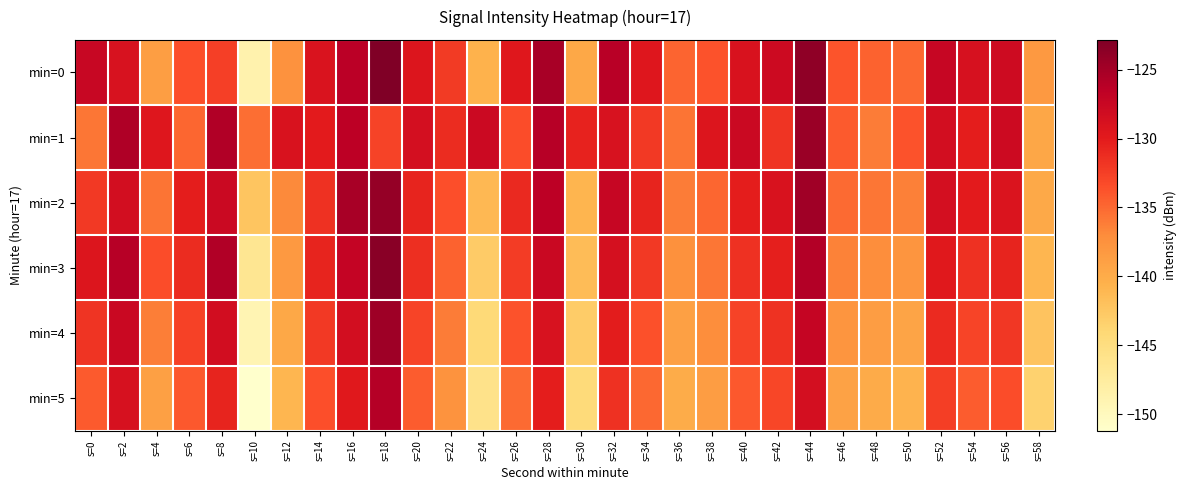

Reading left to right, what are all the values shown in this chart?

min=0: s=0=-127.5	s=2=-128.9	s=4=-138.7	s=6=-133.6	s=8=-132.5	s=10=-148.7	s=12=-137.5	s=14=-129.1	s=16=-126.3	s=18=-122.8	s=20=-129.3	s=22=-132.2	s=24=-140.7	s=26=-129.7	s=28=-125.2	s=30=-139.7	s=32=-126.3	s=34=-129.6	s=36=-134.8	s=38=-133.7	s=40=-129.0	s=42=-127.8	s=44=-123.8	s=46=-133.8	s=48=-134.6	s=50=-135.0	s=52=-127.3	s=54=-128.8	s=56=-128.0	s=58=-138.2
min=1: s=0=-135.7	s=2=-125.6	s=4=-129.5	s=6=-134.8	s=8=-125.8	s=10=-135.3	s=12=-129.0	s=14=-130.0	s=16=-126.5	s=18=-132.7	s=20=-128.5	s=22=-131.2	s=24=-127.8	s=26=-133.4	s=28=-126.1	s=30=-130.5	s=32=-128.9	s=34=-132.1	s=36=-135.6	s=38=-129.3	s=40=-127.7	s=42=-131.8	s=44=-124.5	s=46=-134.2	s=48=-136.1	s=50=-133.7	s=52=-128.4	s=54=-130.2	s=56=-127.9	s=58=-139.5
min=2: s=0=-132.1	s=2=-128.4	s=4=-135.6	s=6=-130.2	s=8=-127.7	s=10=-142.3	s=12=-136.8	s=14=-131.5	s=16=-125.2	s=18=-124.1	s=20=-130.7	s=22=-133.5	s=24=-141.2	s=26=-131.0	s=28=-126.4	s=30=-140.8	s=32=-127.3	s=34=-130.6	s=36=-136.1	s=38=-134.9	s=40=-130.2	s=42=-129.0	s=44=-124.8	s=46=-135.1	s=48=-135.8	s=50=-136.3	s=52=-128.5	s=54=-130.0	s=56=-129.2	s=58=-139.7
min=3: s=0=-129.3	s=2=-126.1	s=4=-133.4	s=6=-131.2	s=8=-125.8	s=10=-146.5	s=12=-138.2	s=14=-130.7	s=16=-127.1	s=18=-123.5	s=20=-131.4	s=22=-134.6	s=24=-142.8	s=26=-132.3	s=28=-127.6	s=30=-141.5	s=32=-128.7	s=34=-132.1	s=36=-137.4	s=38=-135.8	s=40=-131.5	s=42=-130.3	s=44=-125.9	s=46=-136.4	s=48=-137.2	s=50=-137.9	s=52=-129.8	s=54=-131.5	s=56=-130.6	s=58=-140.9
min=4: s=0=-131.8	s=2=-127.5	s=4=-136.2	s=6=-132.7	s=8=-128.3	s=10=-149.1	s=12=-139.6	s=14=-132.1	s=16=-128.4	s=18=-124.7	s=20=-132.9	s=22=-136.1	s=24=-144.3	s=26=-133.7	s=28=-128.9	s=30=-143.0	s=32=-130.1	s=34=-133.6	s=36=-138.8	s=38=-137.2	s=40=-132.8	s=42=-131.6	s=44=-127.2	s=46=-137.8	s=48=-138.6	s=50=-139.3	s=52=-131.1	s=54=-132.9	s=56=-132.0	s=58=-142.2
min=5: s=0=-134.2	s=2=-128.8	s=4=-138.9	s=6=-134.1	s=8=-130.7	s=10=-151.2	s=12=-141.0	s=14=-133.5	s=16=-129.8	s=18=-126.0	s=20=-134.3	s=22=-137.6	s=24=-145.8	s=26=-135.1	s=28=-130.2	s=30=-144.5	s=32=-131.5	s=34=-135.0	s=36=-140.1	s=38=-138.6	s=40=-134.1	s=42=-133.0	s=44=-128.5	s=46=-139.1	s=48=-140.0	s=50=-140.7	s=52=-132.4	s=54=-134.3	s=56=-133.4	s=58=-143.5